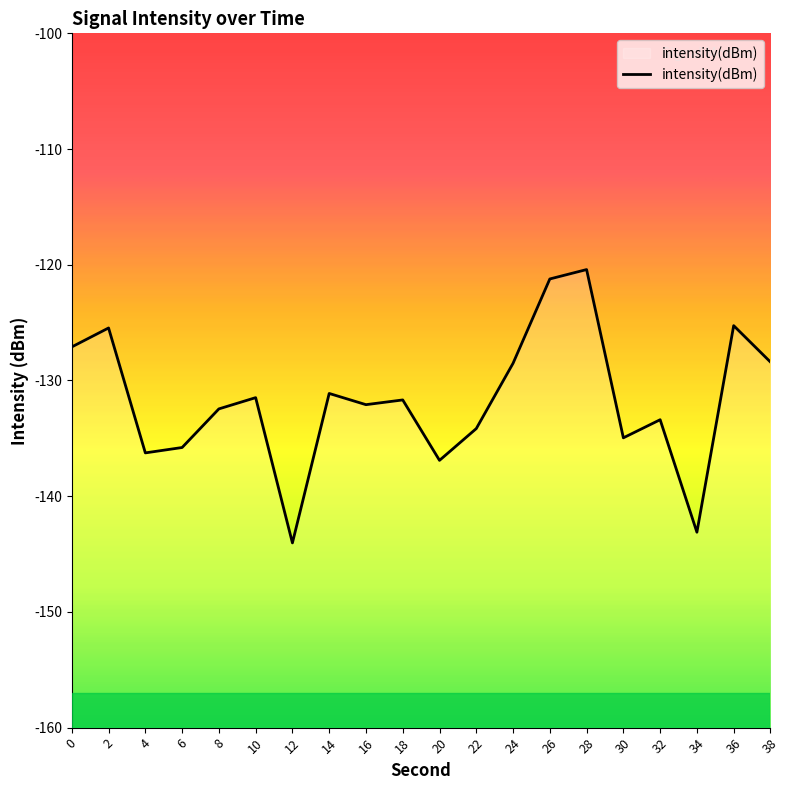

List the labels in order of value, smallest first.

12, 34, 20, 4, 6, 30, 22, 32, 8, 16, 18, 10, 14, 24, 38, 0, 2, 36, 26, 28